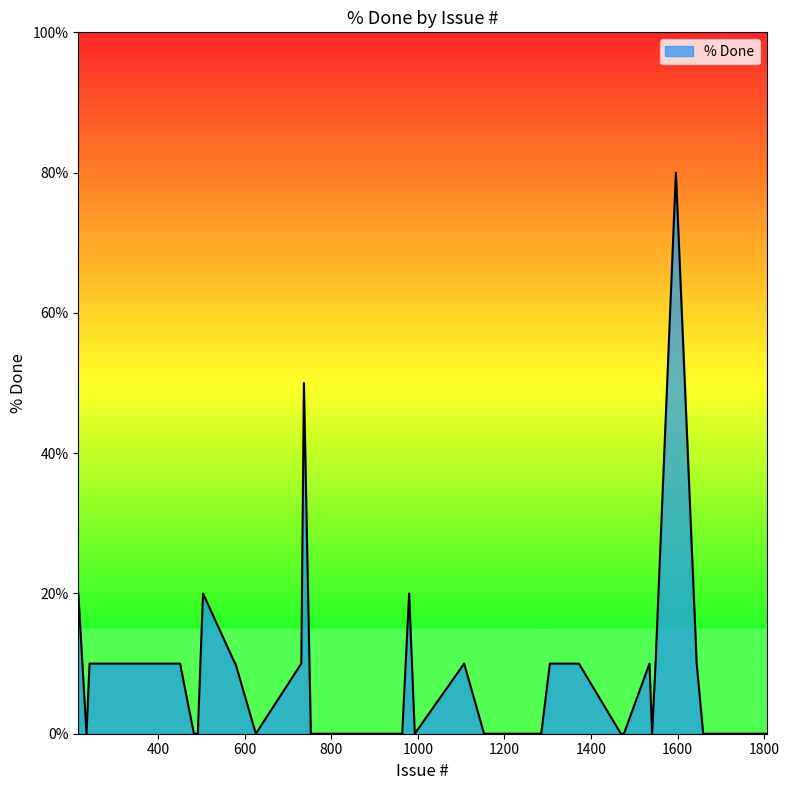

What is the maximum value shown in the chart?

80